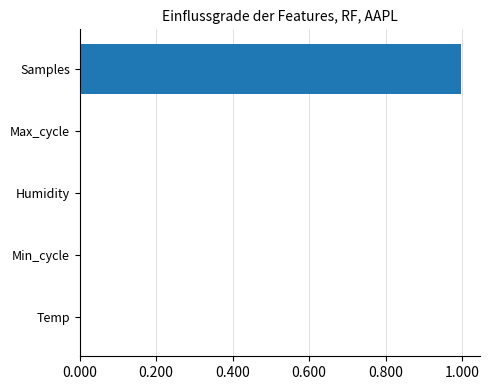

Count the number of categories in the chart.

5